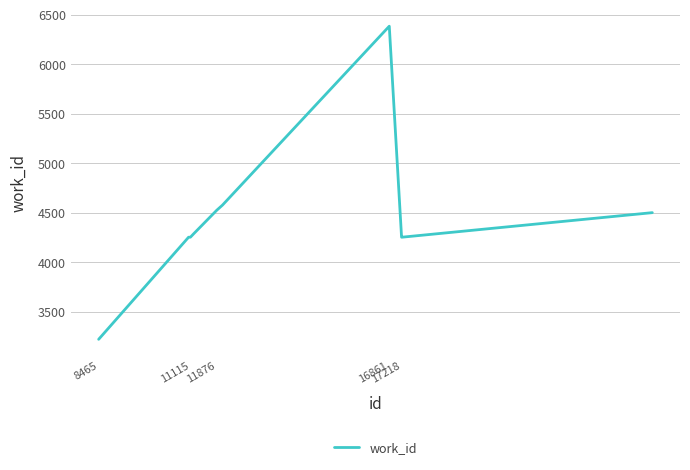

Reading left to right, list all the values displayed in this chart.

3223	4253	4253	4290	4525	4577	6382	4253	4253	4501